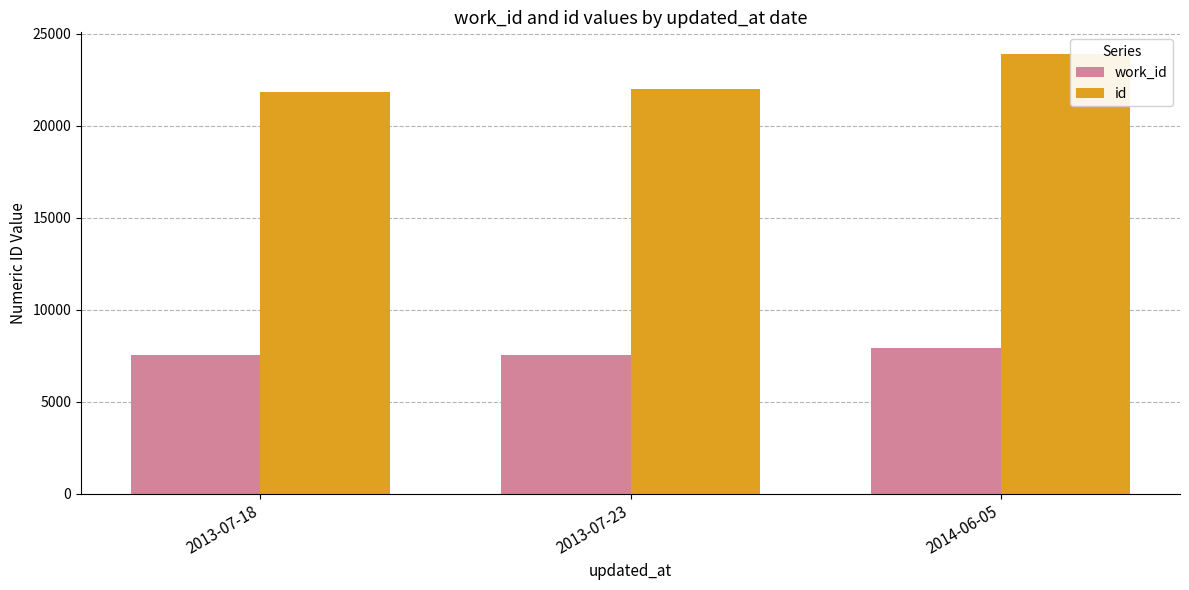

What is the difference between the maximum and minimum values in the work_id series?

352